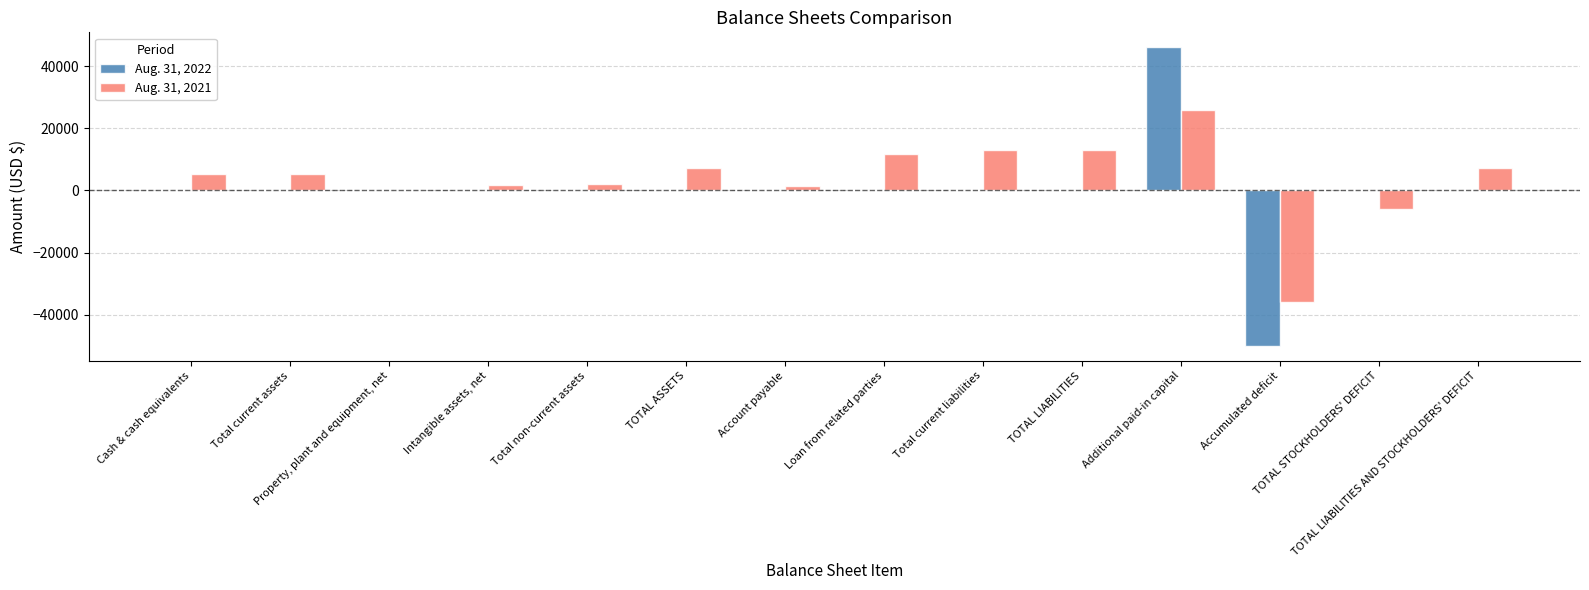

What is the maximum value shown in the chart?

46030